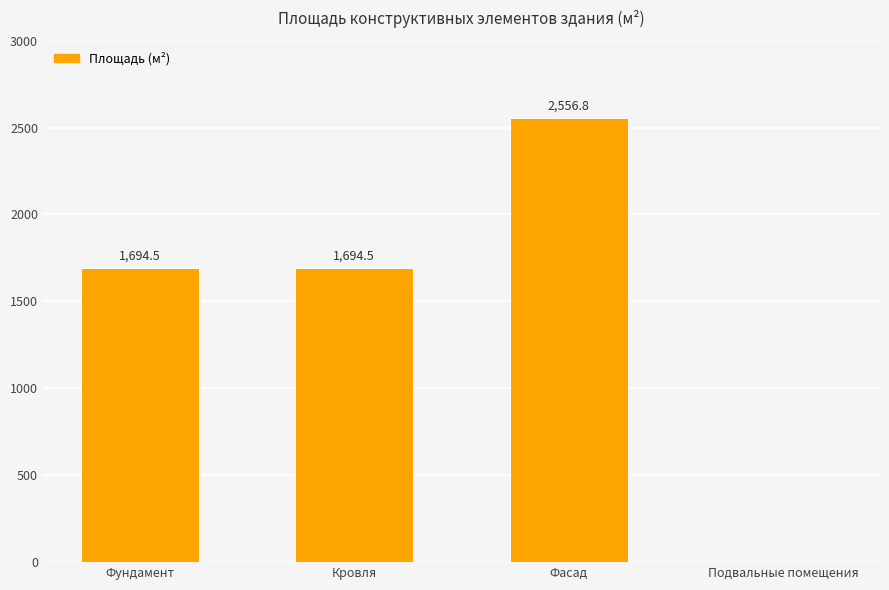

What is the average value?

1486.5